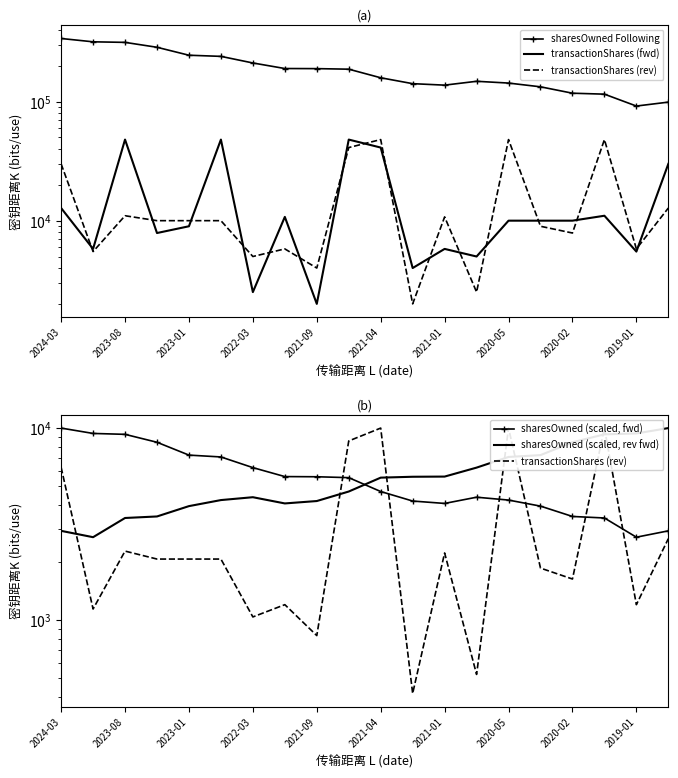

After their last crossing, which series has the higher values: transactionShares (rev) or sharesOwned (scaled, rev fwd)?

sharesOwned (scaled, rev fwd)